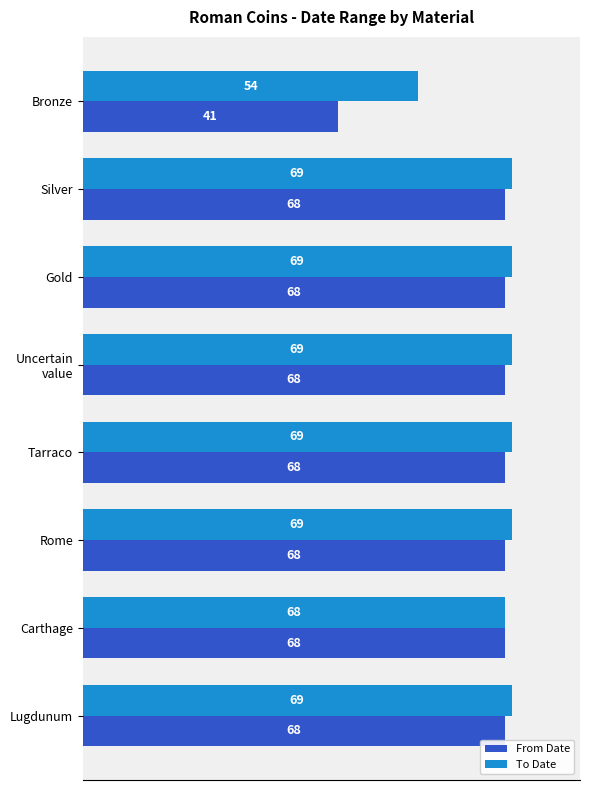

At Rome, list the series in order from largest to smallest.

To Date, From Date